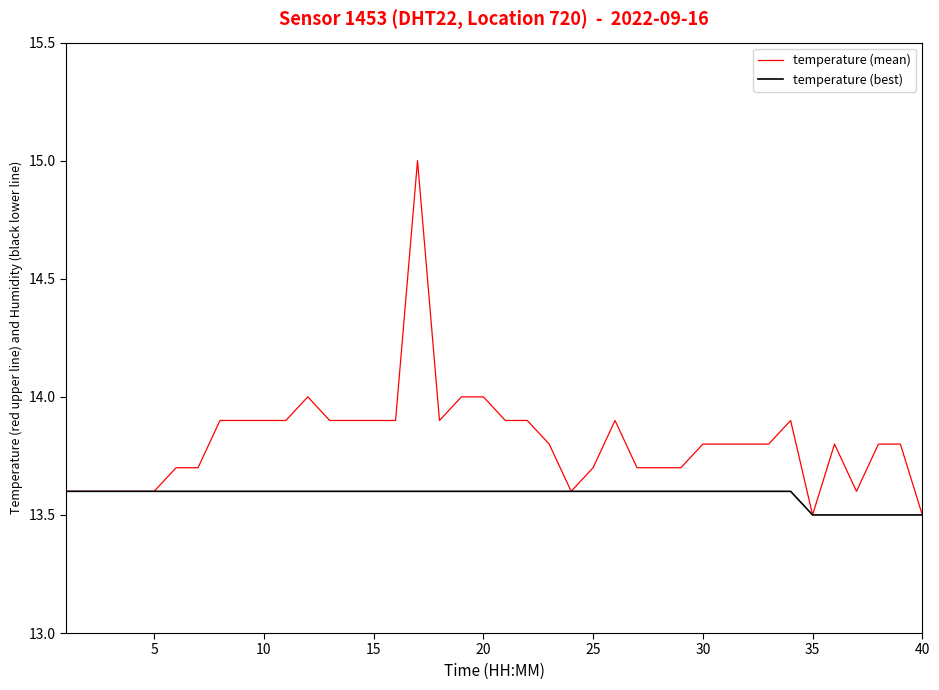

What is the smallest value displayed?

13.5